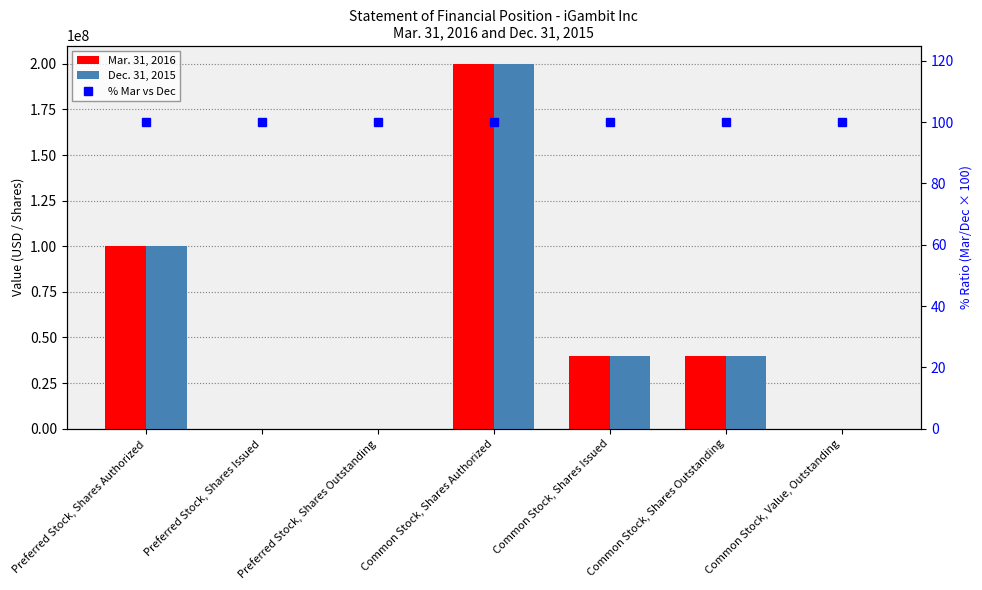

Which label corresponds to the smallest value in the chart?

Preferred Stock, Shares Issued